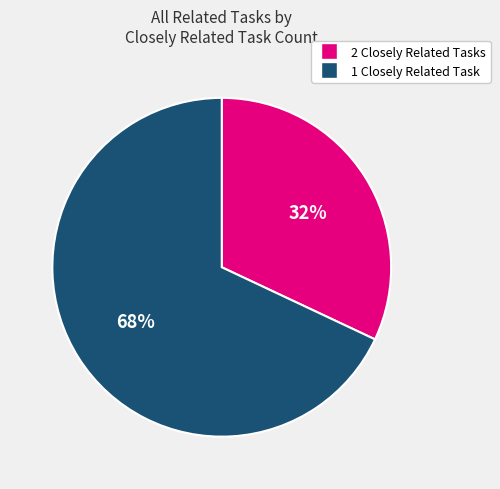

Is there any slice that represents more than half of the pie?

Yes